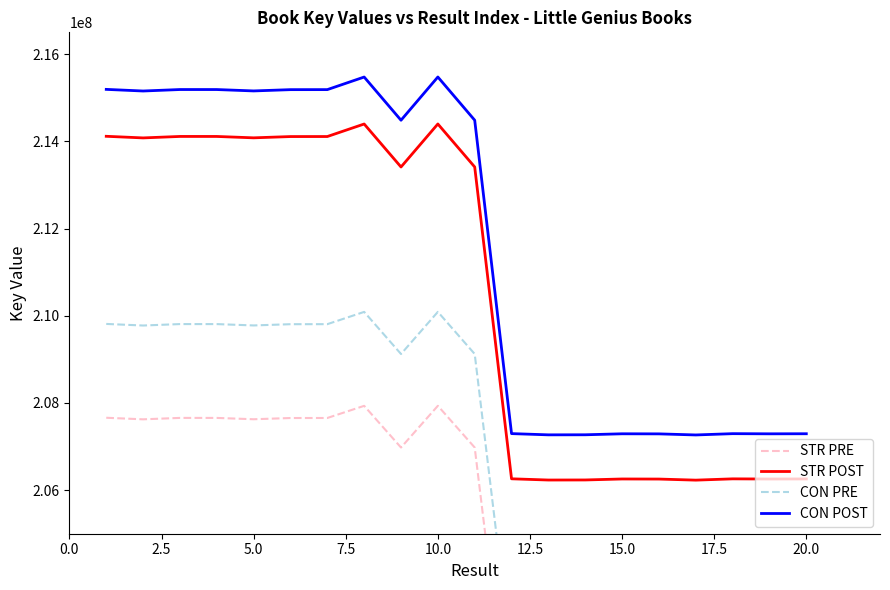

The value of CON POST at 10.0 is 215475590.0. True or false?

True